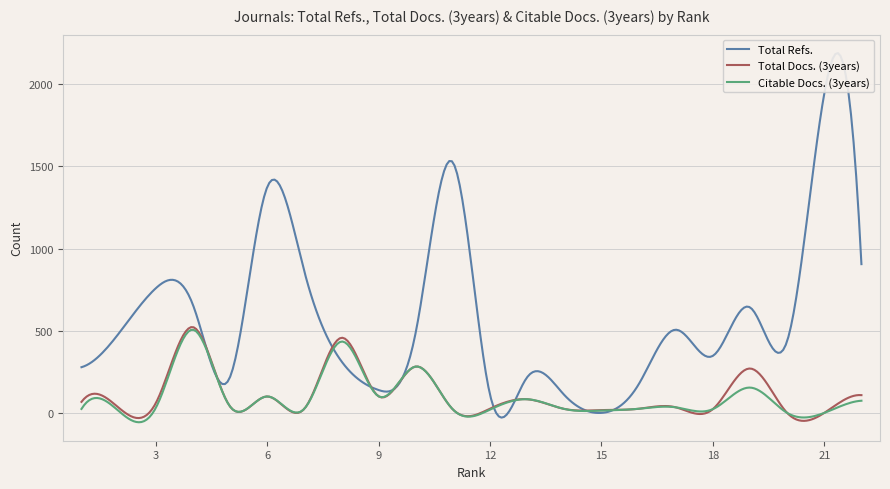

At 12, list the series in order from smallest to largest.

Citable Docs. (3years), Total Docs. (3years), Total Refs.